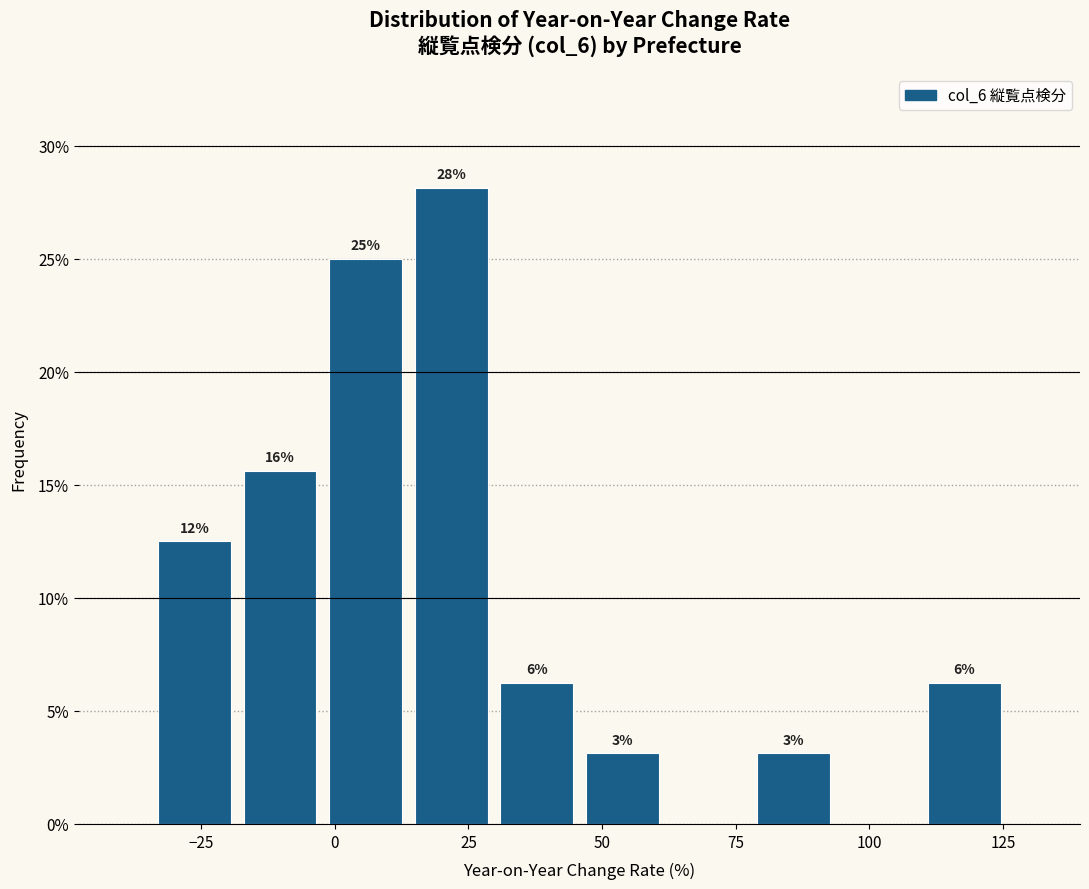

Read against the x-axis, roughly where is the centre of the tallest bar?

20